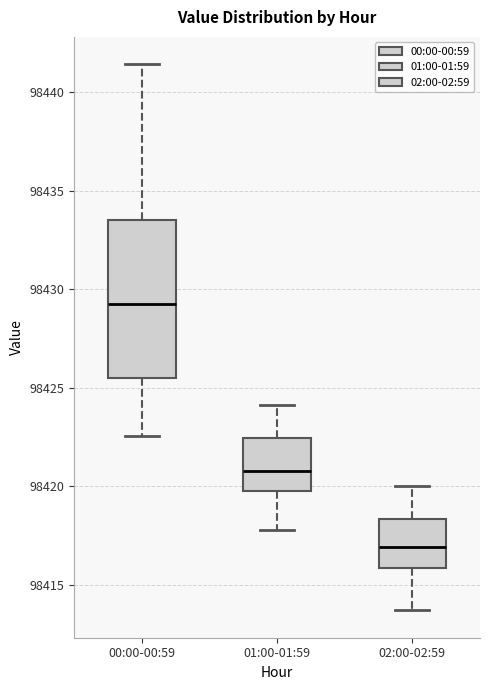

Which box has the highest median line?

00:00-00:59